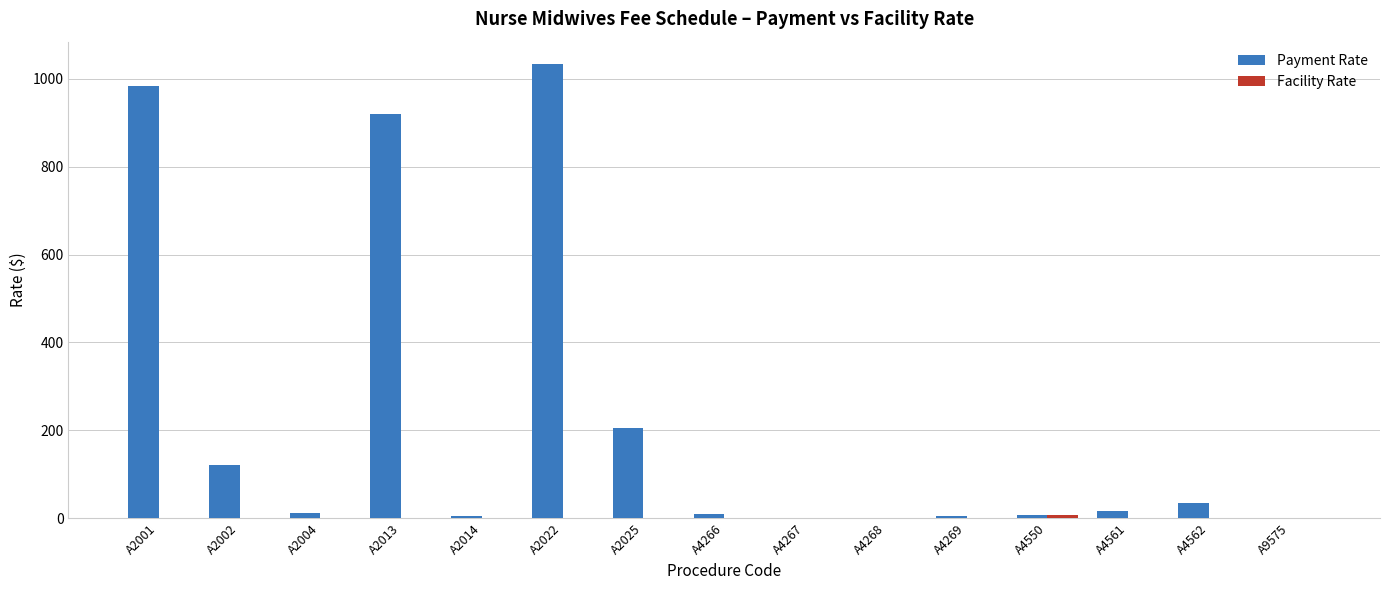

The Payment Rate series shows 1653.0 at A2001. True or false?

False